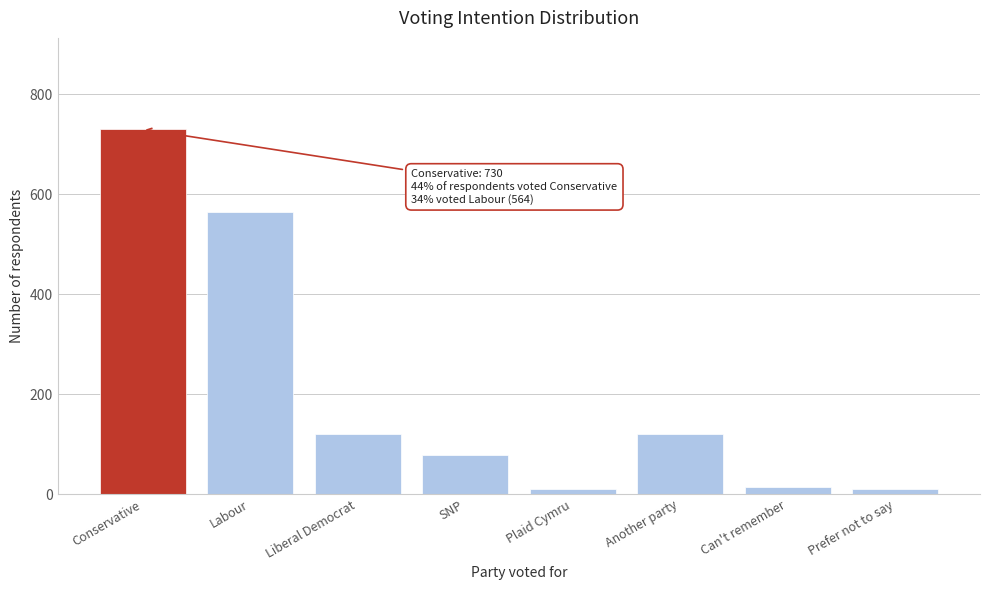

Where is the data nearest to the value 370?

Labour